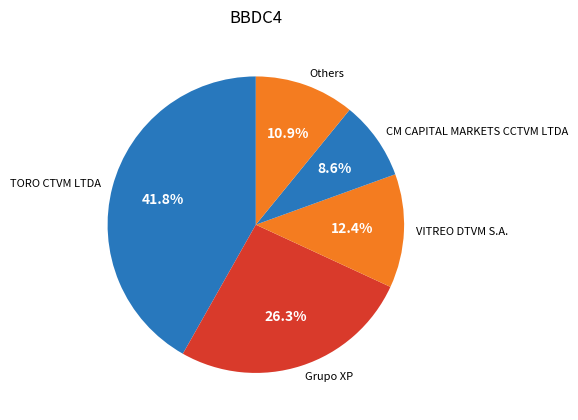

Between Grupo XP and VITREO DTVM S.A., which is larger?

Grupo XP